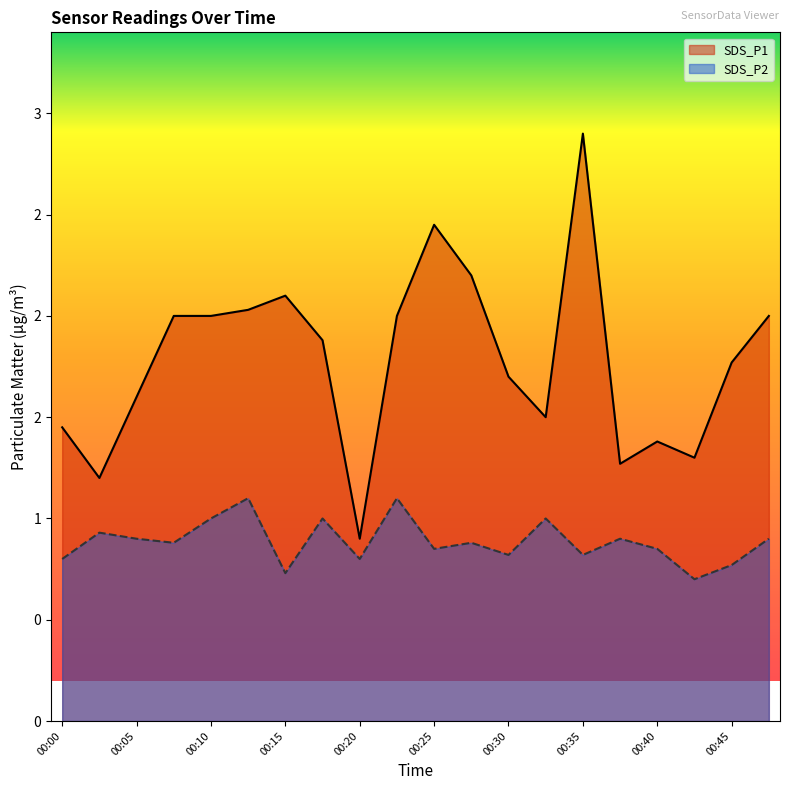

At which category does SDS_P1 reach its first local valley?

00:03